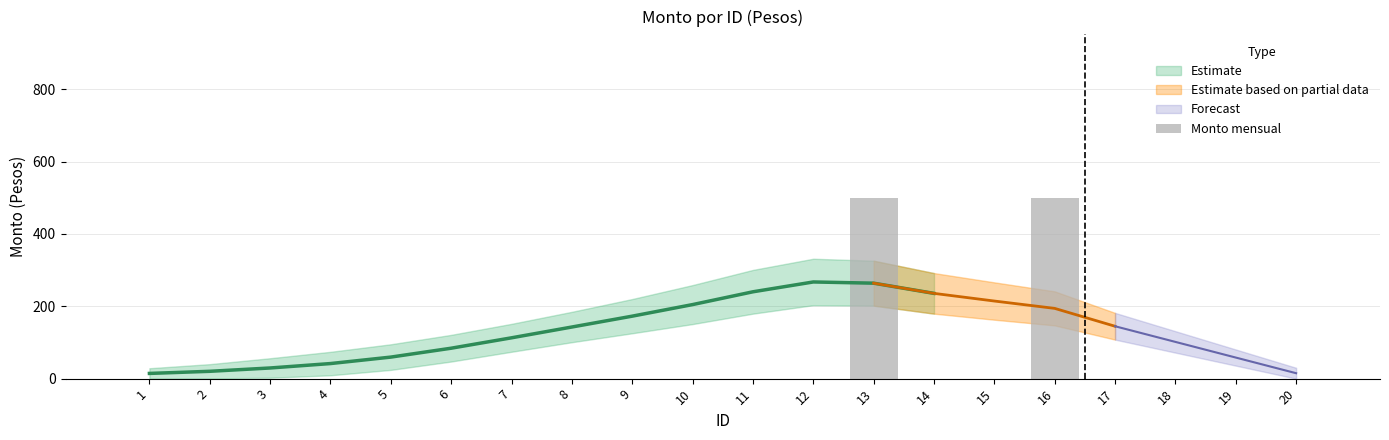

Are the bars grouped side by side (vs. stacked)?

No